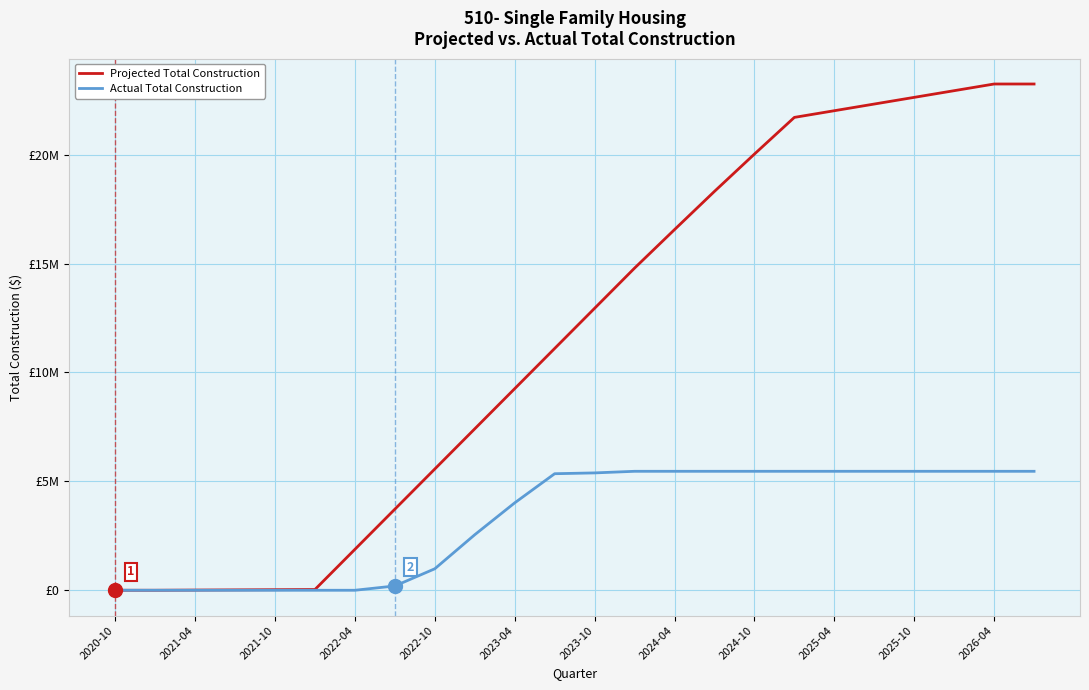

Does the chart have visible grid lines?

Yes